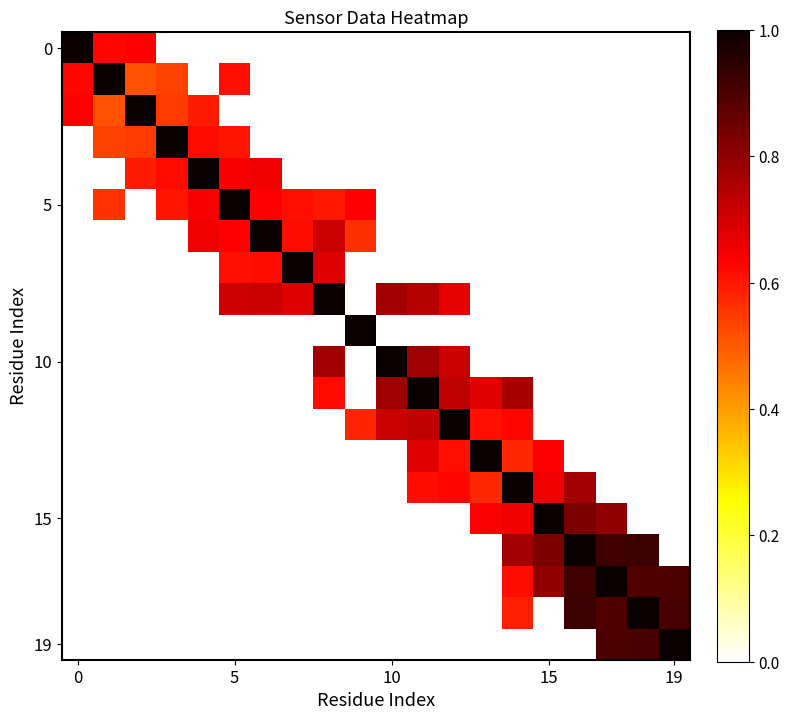

Which series has the largest total across all categories?

5